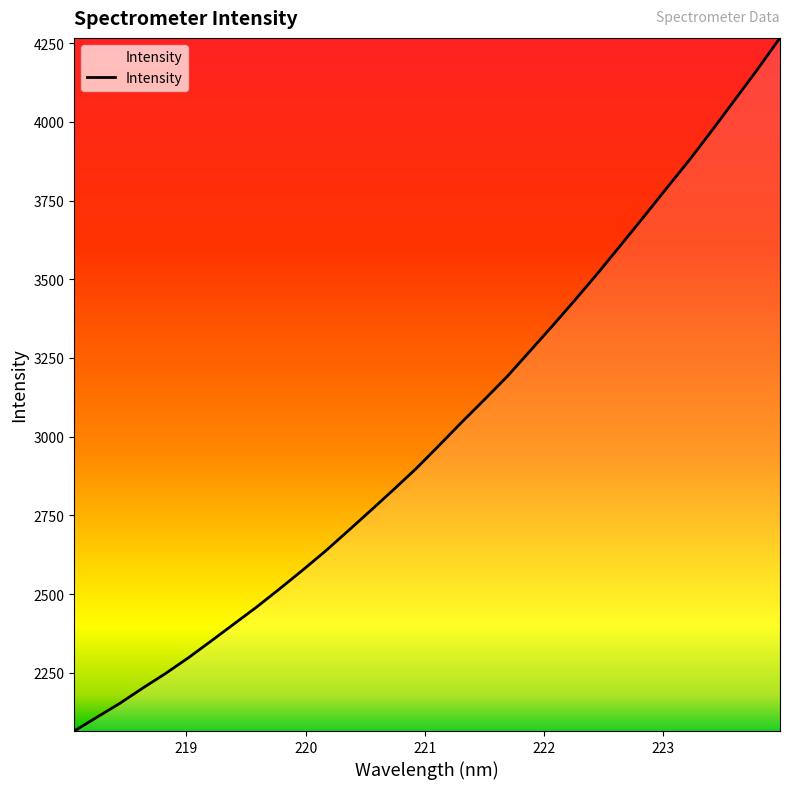

What is the greatest value displayed?

4266.5